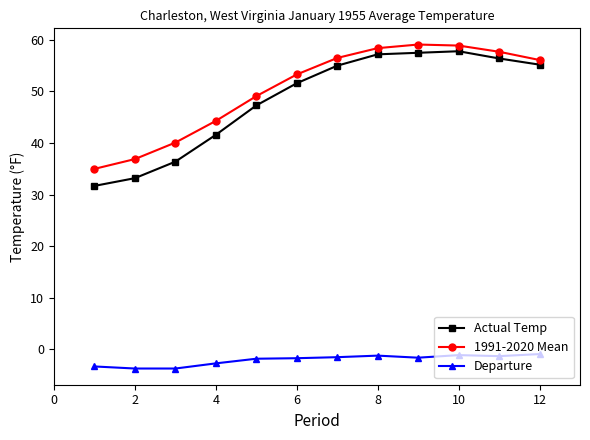

At how many categories does at least one series exceed 45?

8